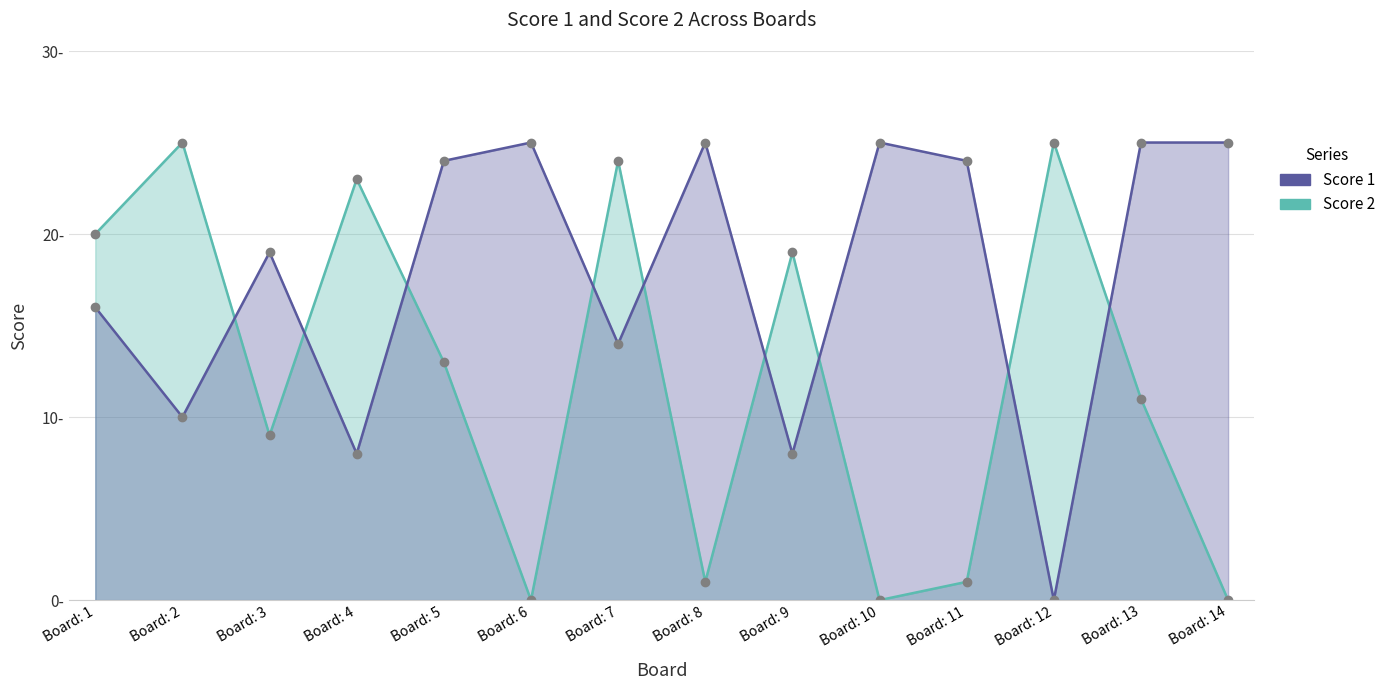

Which series has the largest total across all categories?

Score 1